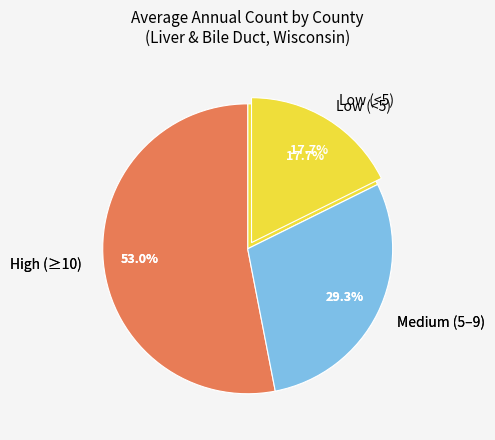

Is there any slice that represents more than half of the pie?

No